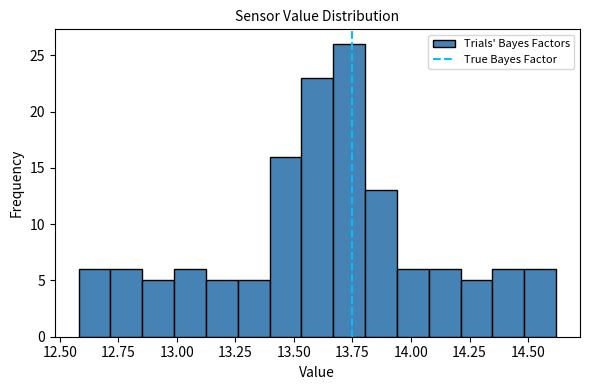

Read against the x-axis, roughly where is the centre of the tallest bar?

13.75